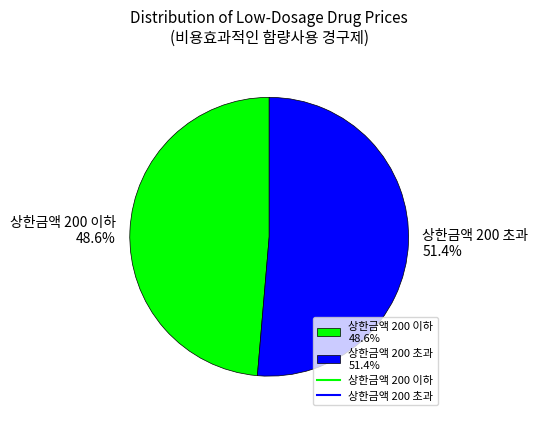

How many segments does this pie chart have?

2